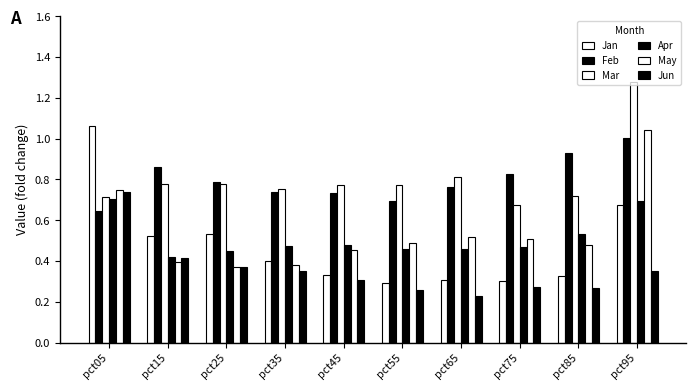

At pct55, list the series in order from largest to smallest.

Mar, Feb, May, Apr, Jan, Jun